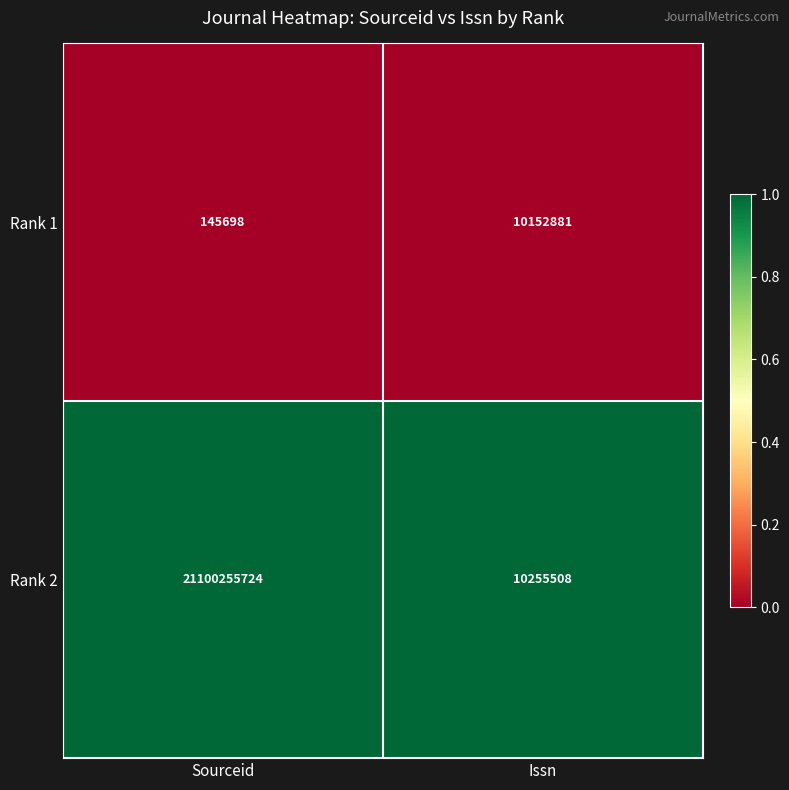

True or false: Rank 2 has a value of 16669368 at Issn.

False